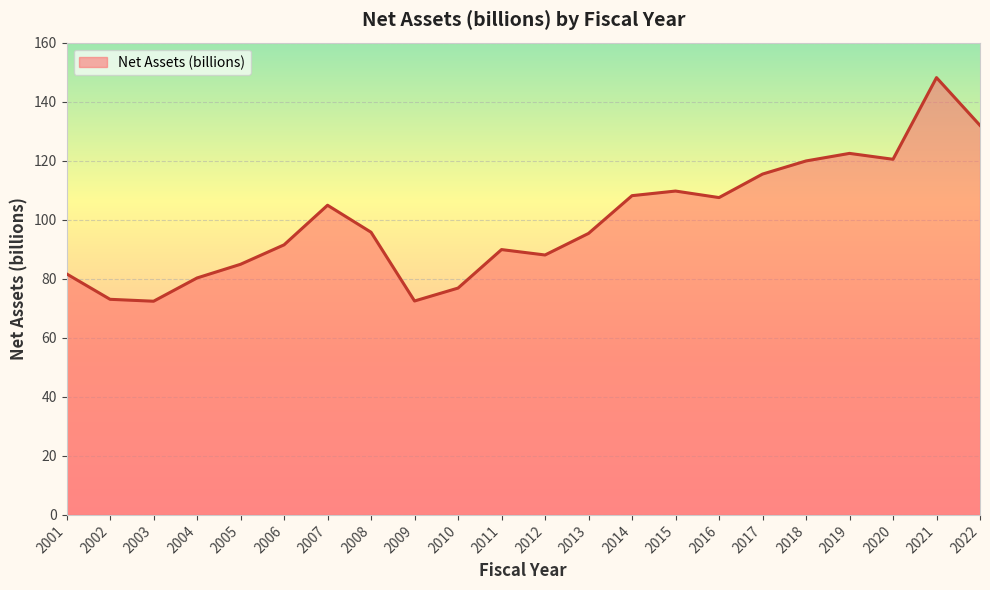

Where is the data nearest to the value 110?

2015